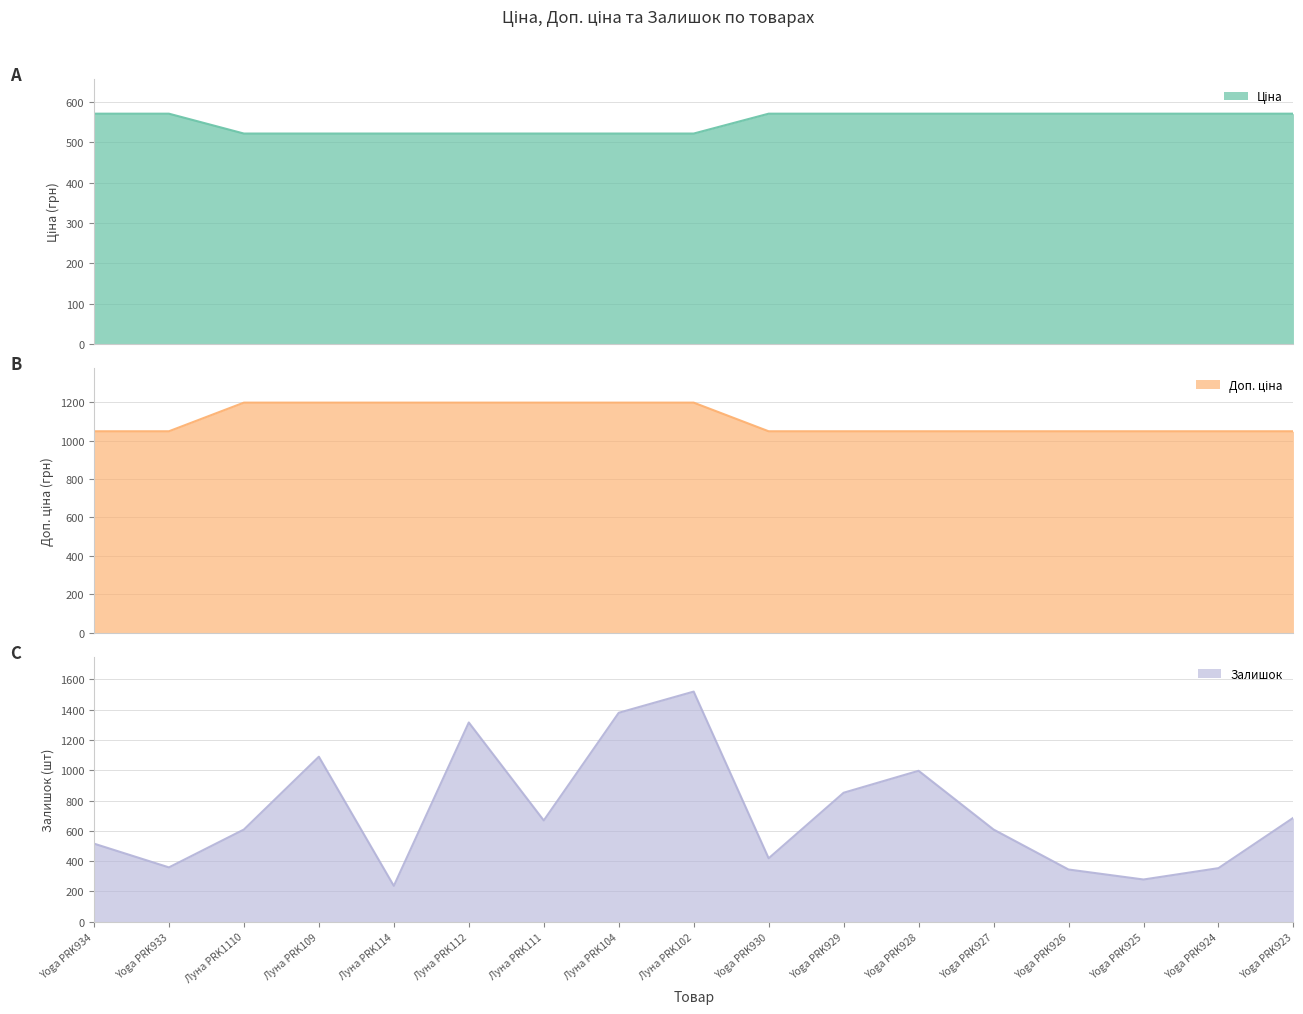

True or false: Доп. ціна has more than 1 interior local peaks.

False